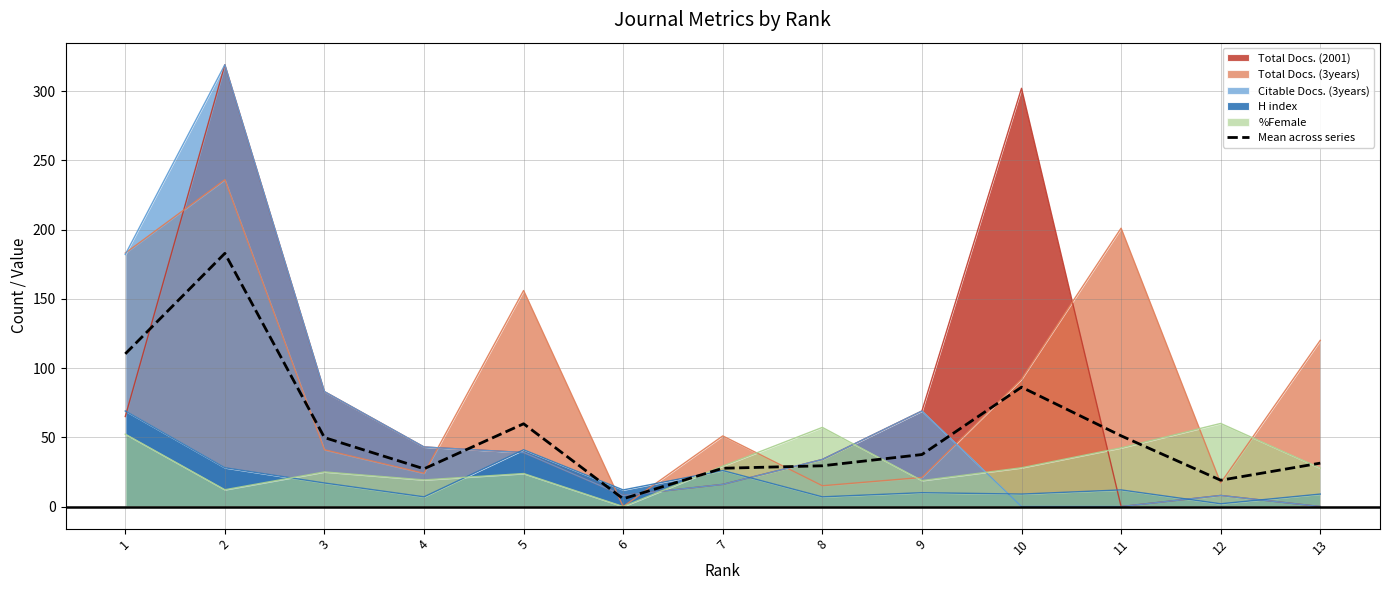

List the labels in order of value, smallest first.

6, 12, 4, 7, 8, 13, 9, 3, 11, 5, 10, 1, 2